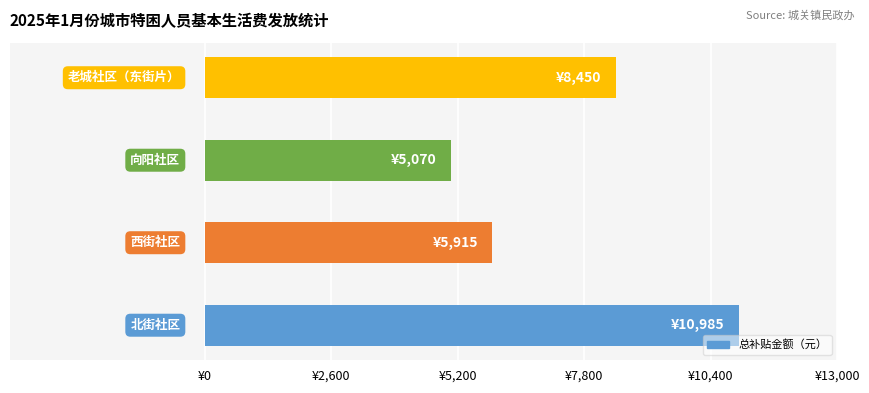

Are the bars horizontal?

Yes